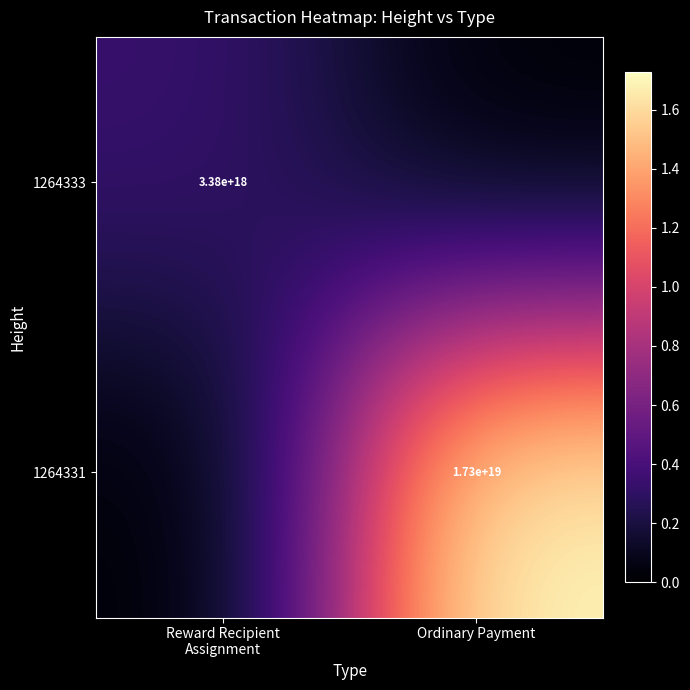

What is the total value across all series at Ordinary Payment?

17270567823211751424